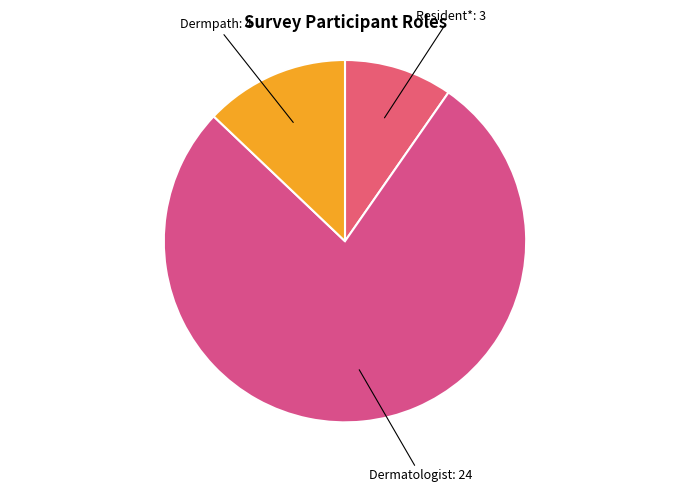

What is the largest slice in the pie chart?

Dermatologist